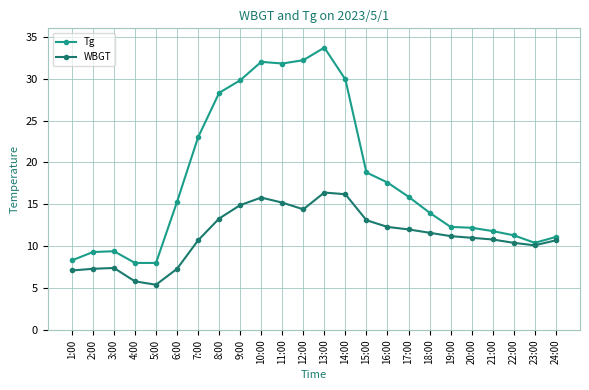

True or false: Tg has a value of 14.0 at 18:00.

True